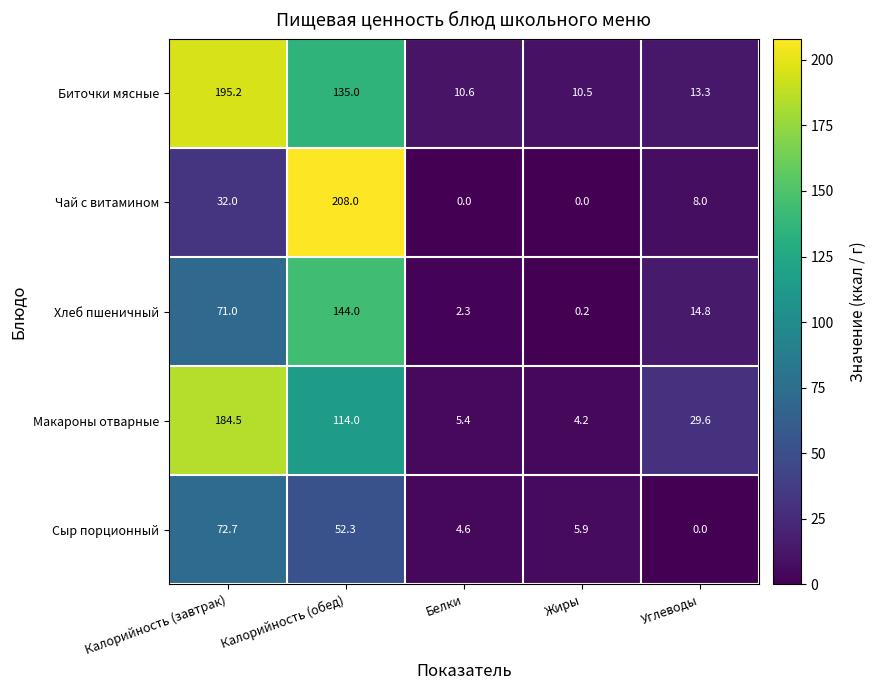

Reading right to left, extract all data points from this chart.

Биточки мясные: Углеводы=13.3	Жиры=10.5	Белки=10.6	Калорийность (обед)=135.0	Калорийность (завтрак)=195.2
Чай с витамином: Углеводы=8.0	Жиры=0.0	Белки=0.0	Калорийность (обед)=208.0	Калорийность (завтрак)=32.0
Хлеб пшеничный: Углеводы=14.8	Жиры=0.2	Белки=2.3	Калорийность (обед)=144.0	Калорийность (завтрак)=71.0
Макароны отварные: Углеводы=29.6	Жиры=4.2	Белки=5.4	Калорийность (обед)=114.0	Калорийность (завтрак)=184.5
Сыр порционный: Углеводы=0.0	Жиры=5.9	Белки=4.6	Калорийность (обед)=52.3	Калорийность (завтрак)=72.7